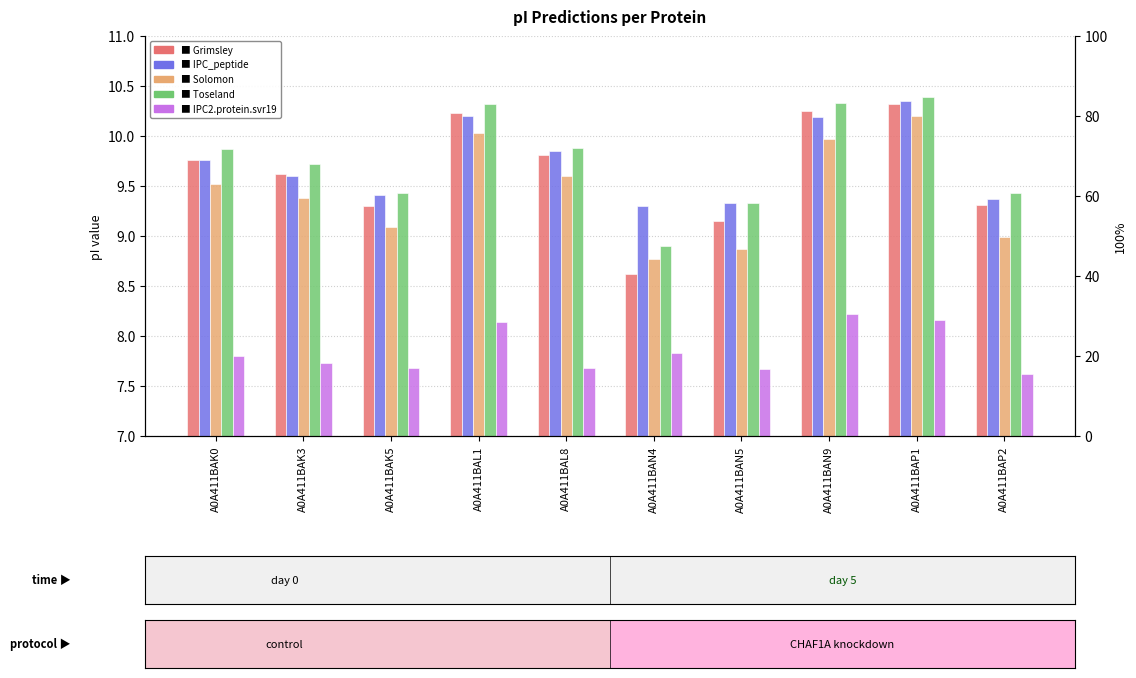

What is the approximate value of Solomon at A0A411BAP2?

9.0